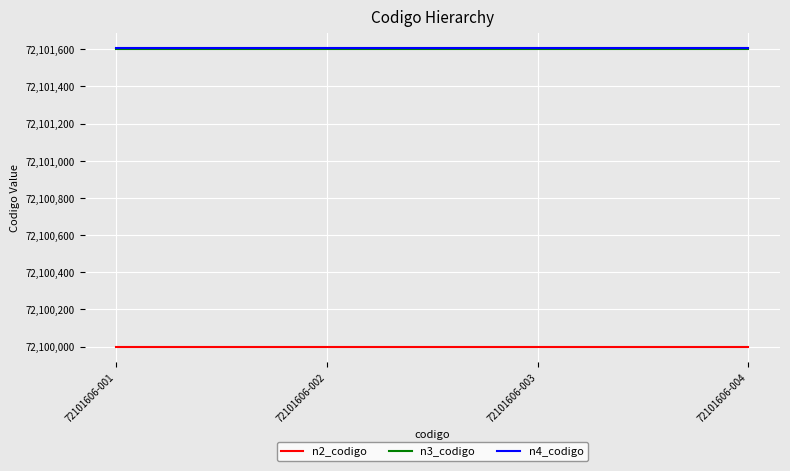

Reading right to left, list all the values displayed in this chart.

n2_codigo: 72100000	72100000	72100000	72100000
n3_codigo: 72101600	72101600	72101600	72101600
n4_codigo: 72101606	72101606	72101606	72101606